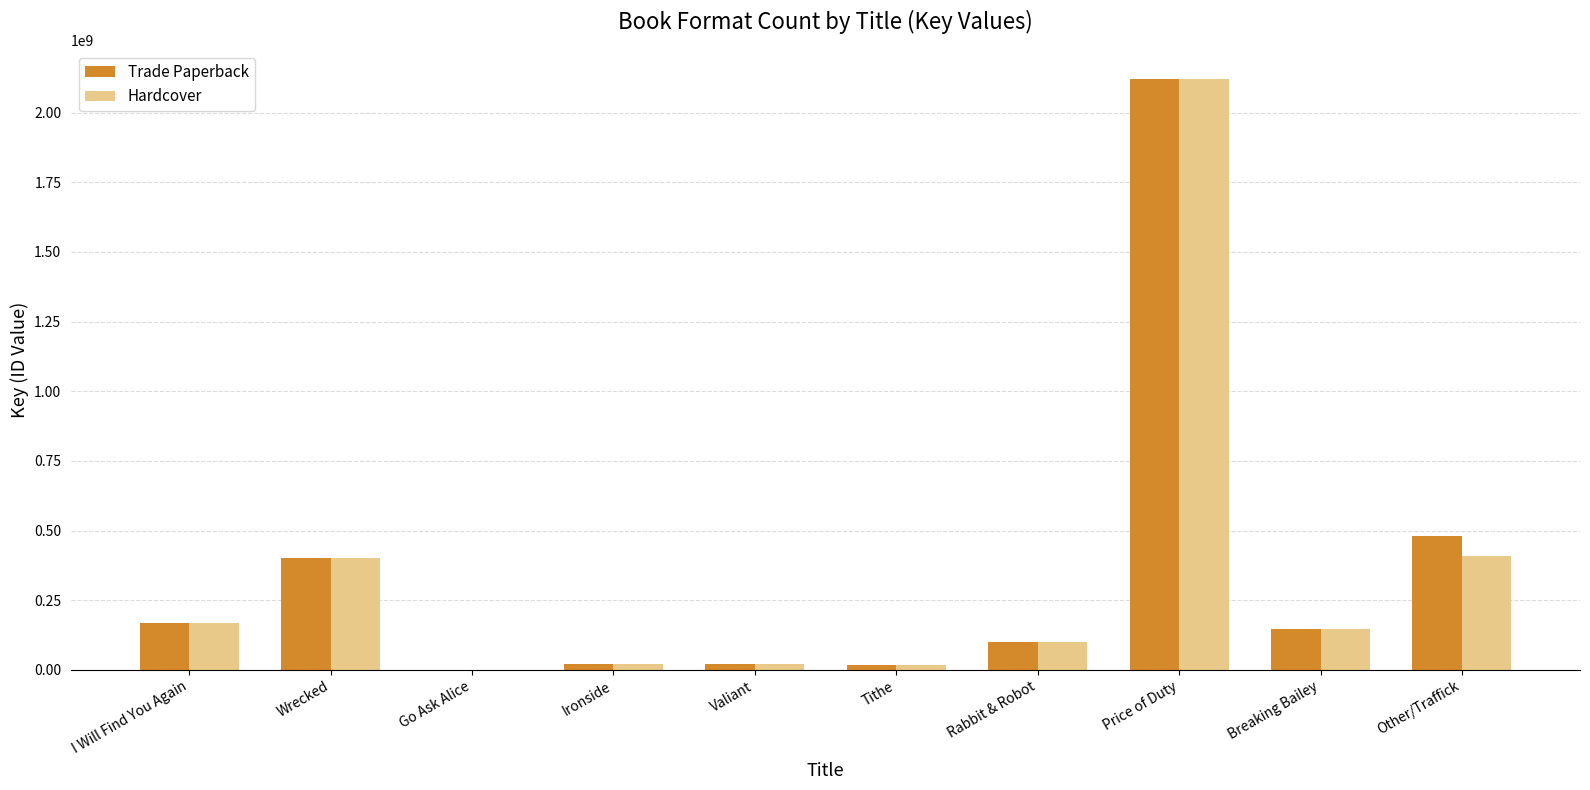

What is the average value of the Trade Paperback series?

347465234